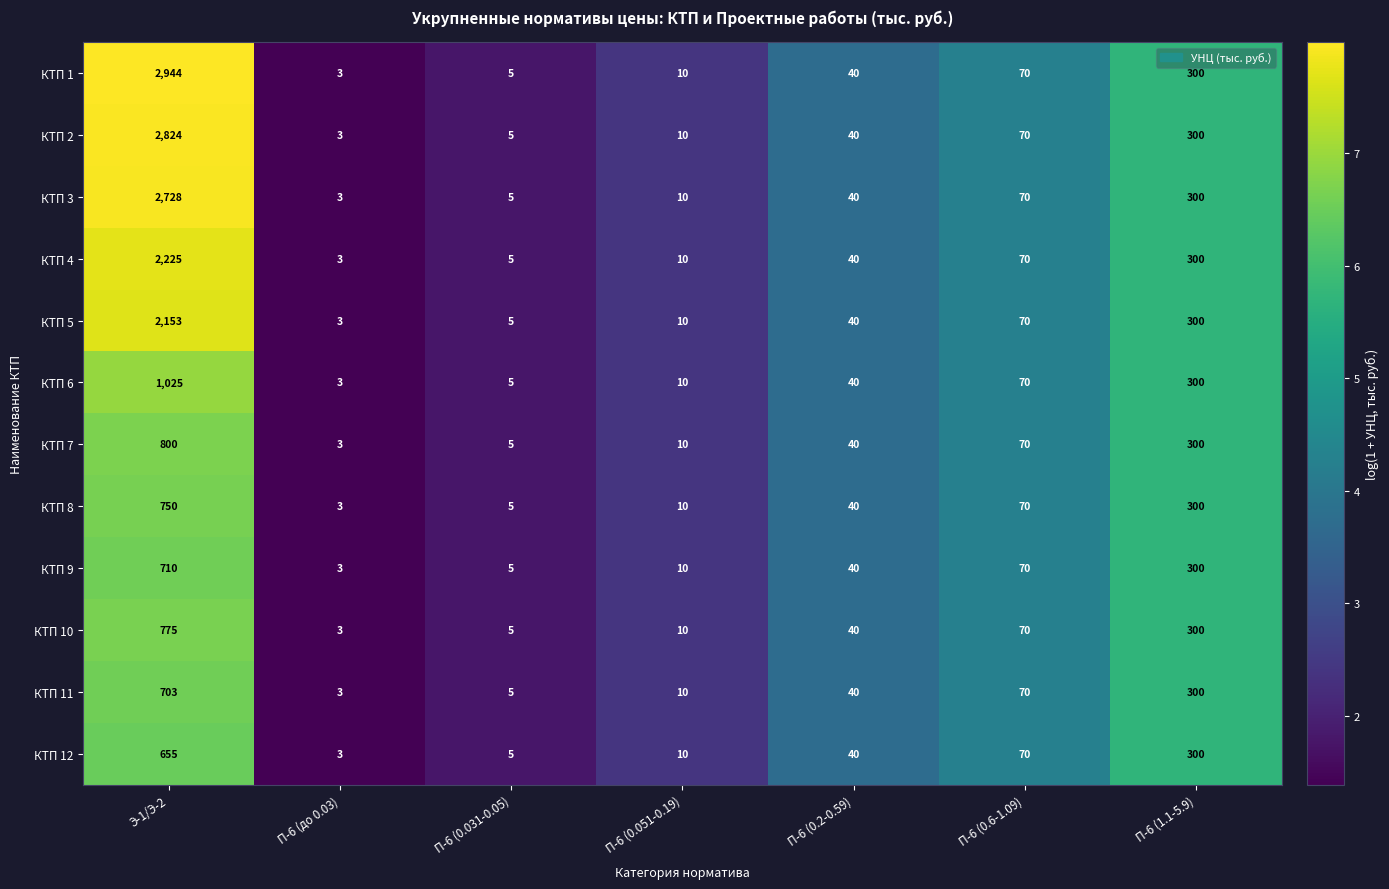

What is the total value across all series at Э-1/Э-2?

18292